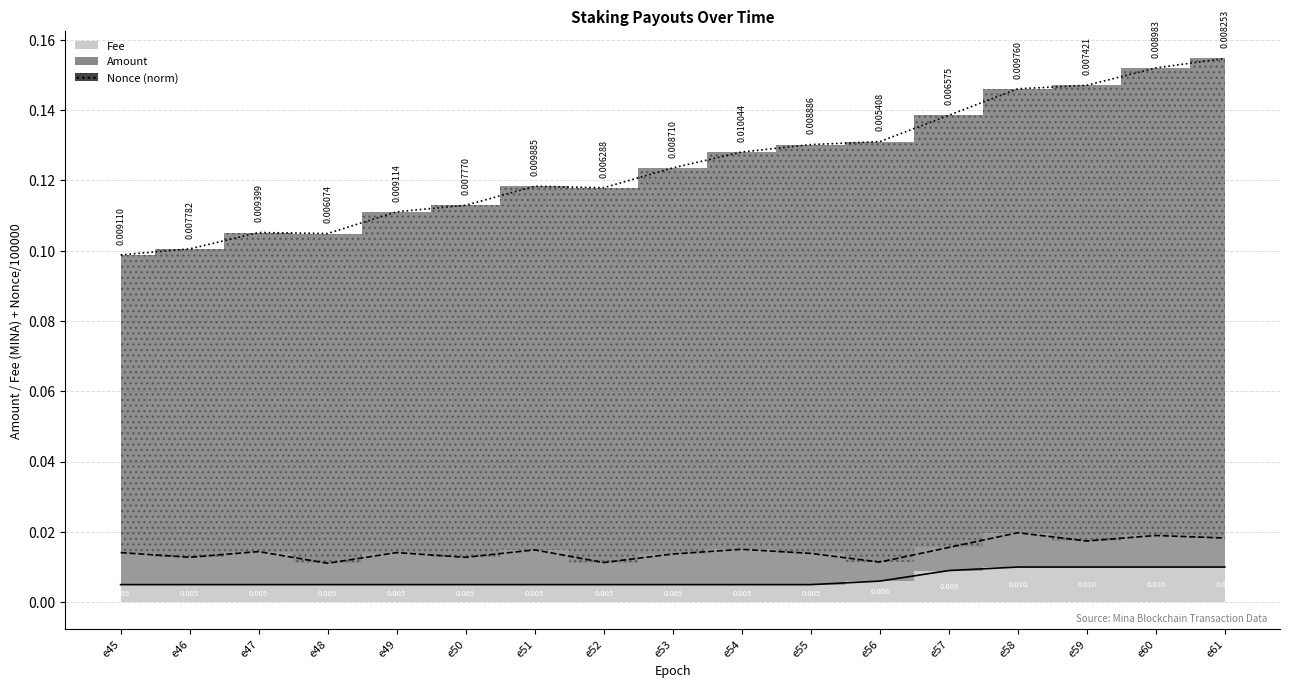

Where is Nonce (norm) nearest to the value 0?

e45